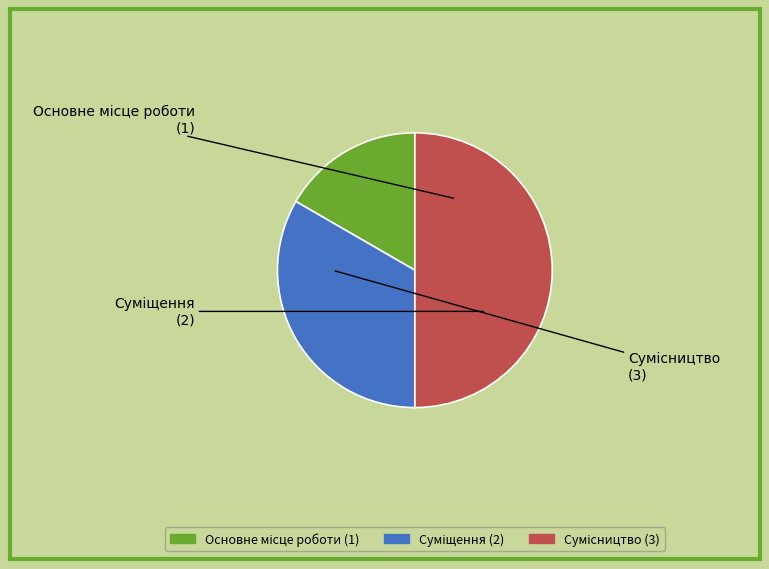

What is the smallest slice in the pie chart?

Основне місце роботи